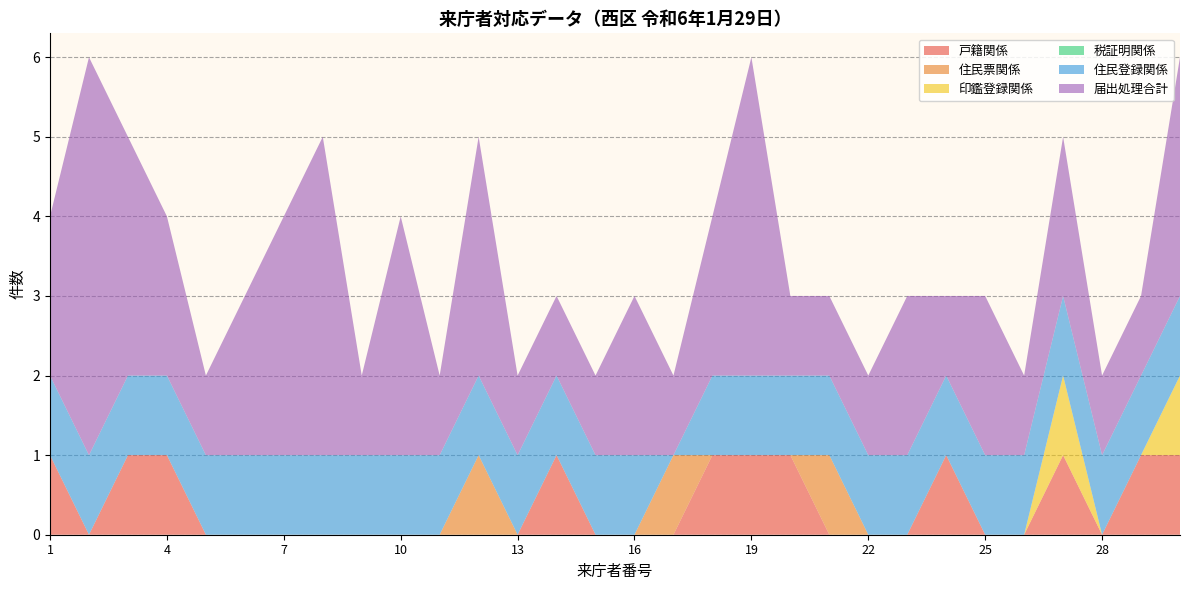

Reading left to right, what are all the values shown in this chart?

戸籍関係: 1	0	1	1	0	0	0	0	0	0	0	0	0	1	0	0	0	1	1	1	0	0	0	1	0	0	1	0	1	1
住民票関係: 0	0	0	0	0	0	0	0	0	0	0	1	0	0	0	0	1	0	0	0	1	0	0	0	0	0	0	0	0	0
印鑑登録関係: 0	0	0	0	0	0	0	0	0	0	0	0	0	0	0	0	0	0	0	0	0	0	0	0	0	0	1	0	0	1
税証明関係: 0	0	0	0	0	0	0	0	0	0	0	0	0	0	0	0	0	0	0	0	0	0	0	0	0	0	0	0	0	0
住民登録関係: 1	1	1	1	1	1	1	1	1	1	1	1	1	1	1	1	0	1	1	1	1	1	1	1	1	1	1	1	1	1
届出処理合計: 2	5	3	2	1	2	3	4	1	3	1	3	1	1	1	2	1	2	4	1	1	1	2	1	2	1	2	1	1	3